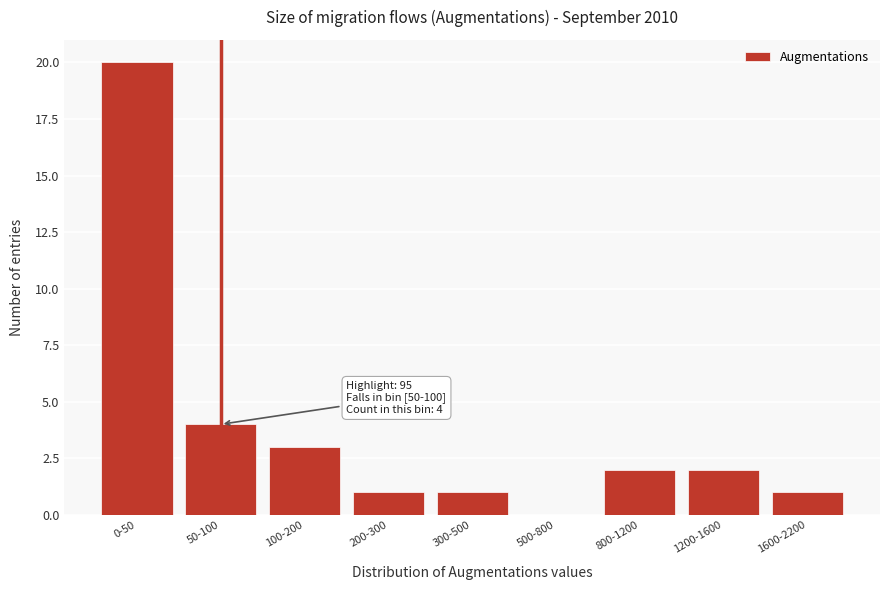

Reading left to right, extract all data points from this chart.

0-50=20	50-100=4	100-200=3	200-300=1	300-500=1	500-800=0	800-1200=2	1200-1600=2	1600-2200=1